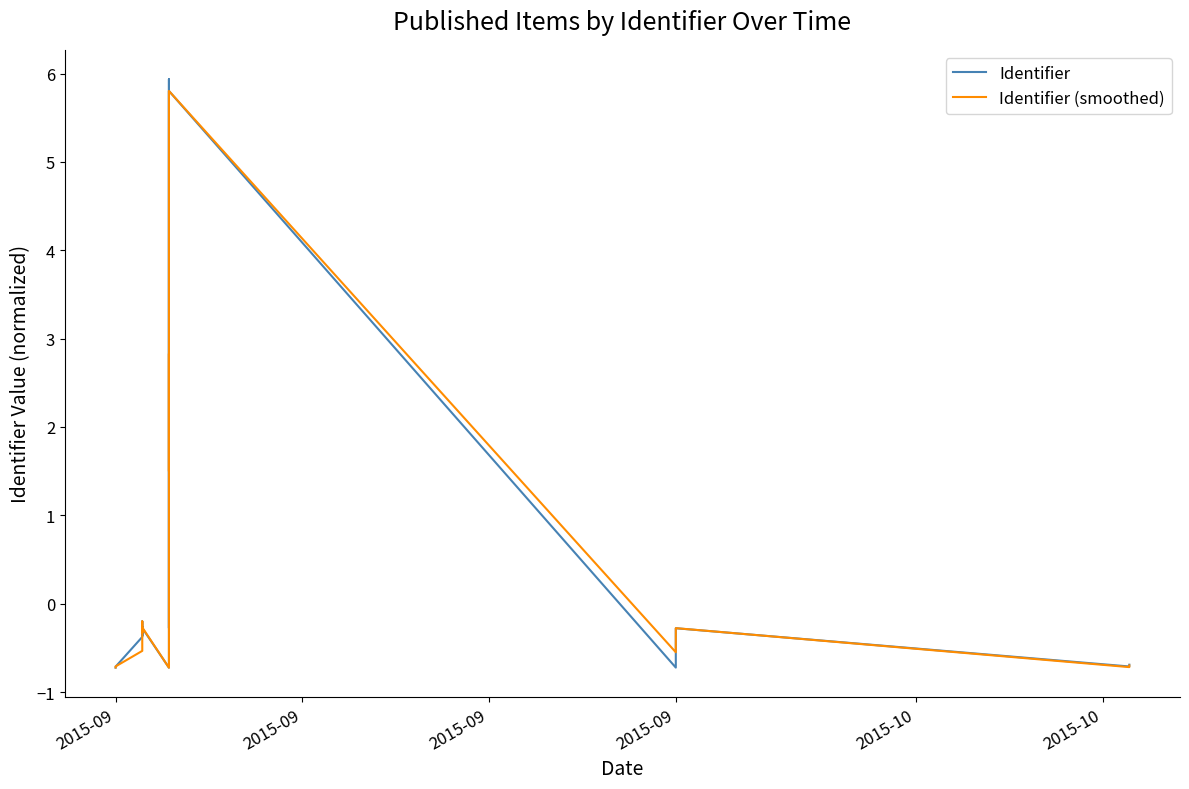

At which category does Identifier reach its first local peak?

2015-09